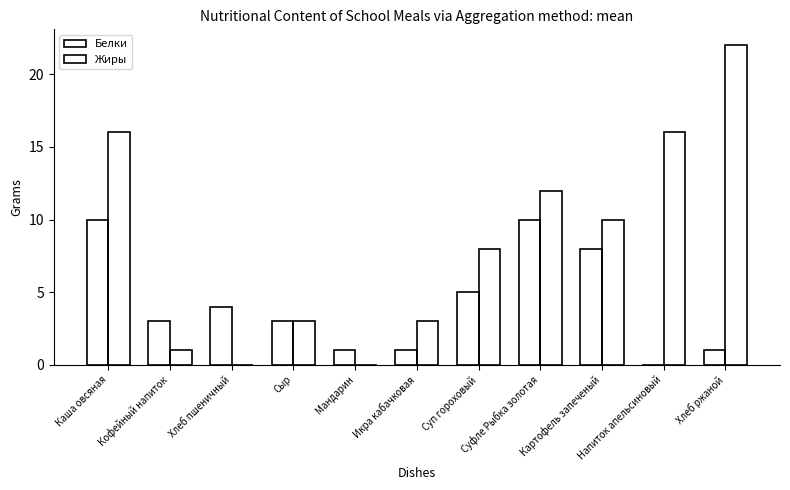

Are the bars grouped side by side (vs. stacked)?

Yes